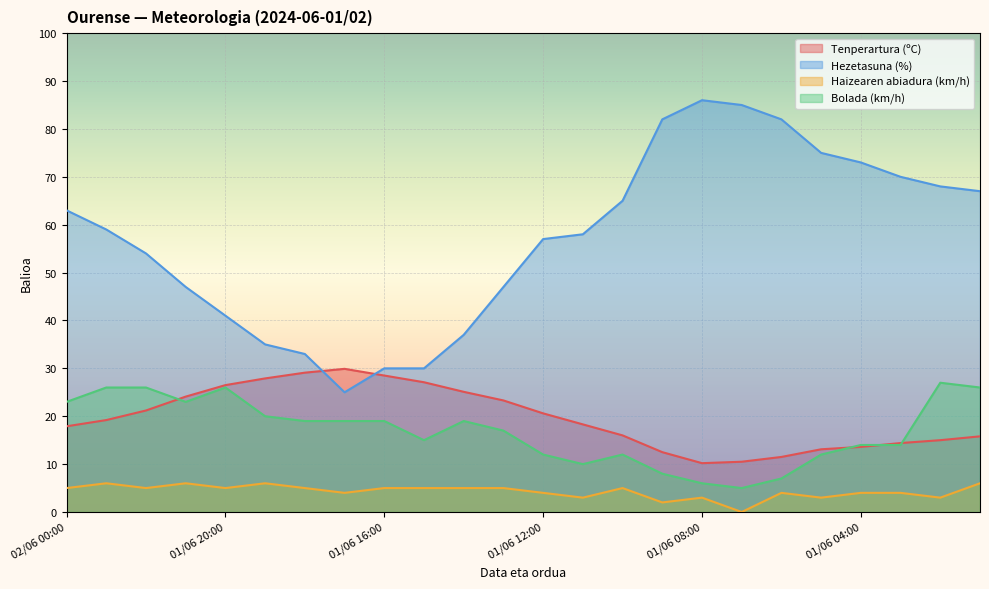

Reading left to right, extract all data points from this chart.

Tenperartura (ºC): 02/06 00:00=17.9	01/06 23:00=19.2	01/06 22:00=21.2	01/06 21:00=24.1	01/06 20:00=26.5	01/06 19:00=27.9	01/06 18:00=29.1	01/06 17:00=29.9	01/06 16:00=28.5	01/06 15:00=27.1	01/06 14:00=25.1	01/06 13:00=23.3	01/06 12:00=20.6	01/06 11:00=18.3	01/06 10:00=16.0	01/06 09:00=12.5	01/06 08:00=10.2	01/06 07:00=10.5	01/06 06:00=11.5	01/06 05:00=13.1	01/06 04:00=13.6	01/06 03:00=14.4	01/06 02:00=15.0	01/06 01:00=15.8
Hezetasuna (%): 02/06 00:00=63.0	01/06 23:00=59.0	01/06 22:00=54.0	01/06 21:00=47.0	01/06 20:00=41.0	01/06 19:00=35.0	01/06 18:00=33.0	01/06 17:00=25.0	01/06 16:00=30.0	01/06 15:00=30.0	01/06 14:00=37.0	01/06 13:00=47.0	01/06 12:00=57.0	01/06 11:00=58.0	01/06 10:00=65.0	01/06 09:00=82.0	01/06 08:00=86.0	01/06 07:00=85.0	01/06 06:00=82.0	01/06 05:00=75.0	01/06 04:00=73.0	01/06 03:00=70.0	01/06 02:00=68.0	01/06 01:00=67.0
Haizearen abiadura (km/h): 02/06 00:00=5.0	01/06 23:00=6.0	01/06 22:00=5.0	01/06 21:00=6.0	01/06 20:00=5.0	01/06 19:00=6.0	01/06 18:00=5.0	01/06 17:00=4.0	01/06 16:00=5.0	01/06 15:00=5.0	01/06 14:00=5.0	01/06 13:00=5.0	01/06 12:00=4.0	01/06 11:00=3.0	01/06 10:00=5.0	01/06 09:00=2.0	01/06 08:00=3.0	01/06 07:00=0.0	01/06 06:00=4.0	01/06 05:00=3.0	01/06 04:00=4.0	01/06 03:00=4.0	01/06 02:00=3.0	01/06 01:00=6.0
Bolada (km/h): 02/06 00:00=23.0	01/06 23:00=26.0	01/06 22:00=26.0	01/06 21:00=23.0	01/06 20:00=26.0	01/06 19:00=20.0	01/06 18:00=19.0	01/06 17:00=19.0	01/06 16:00=19.0	01/06 15:00=15.0	01/06 14:00=19.0	01/06 13:00=17.0	01/06 12:00=12.0	01/06 11:00=10.0	01/06 10:00=12.0	01/06 09:00=8.0	01/06 08:00=6.0	01/06 07:00=5.0	01/06 06:00=7.0	01/06 05:00=12.0	01/06 04:00=14.0	01/06 03:00=14.0	01/06 02:00=27.0	01/06 01:00=26.0